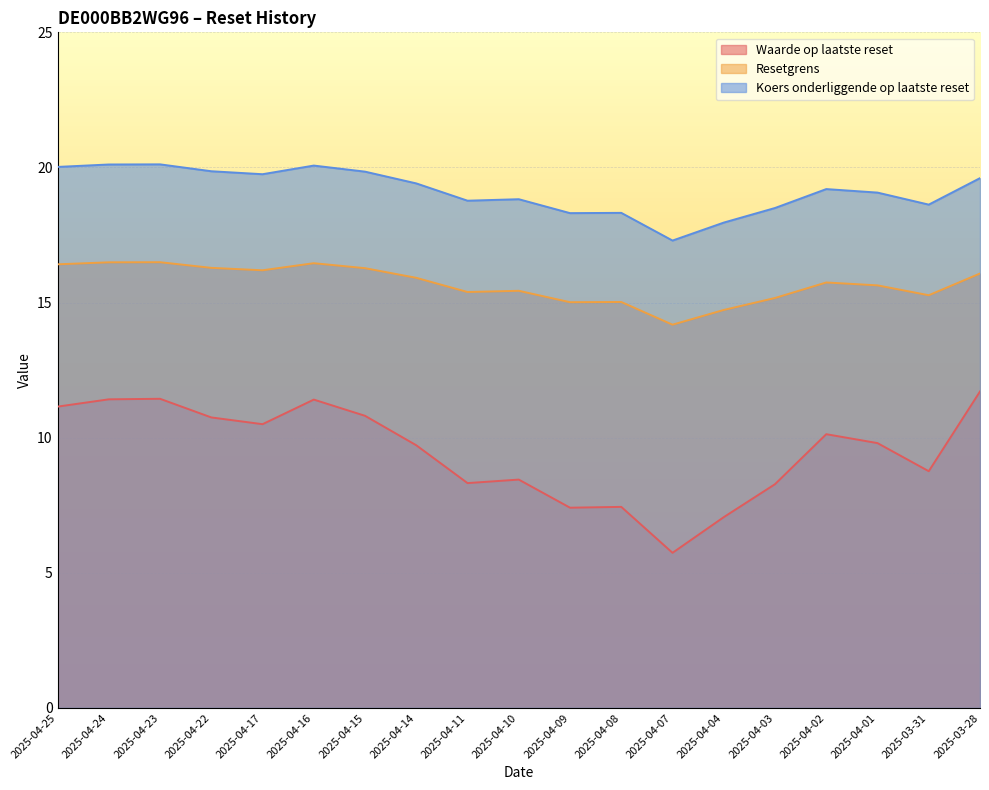

How many values in the Koers onderliggende op laatste reset series are below 19?

8